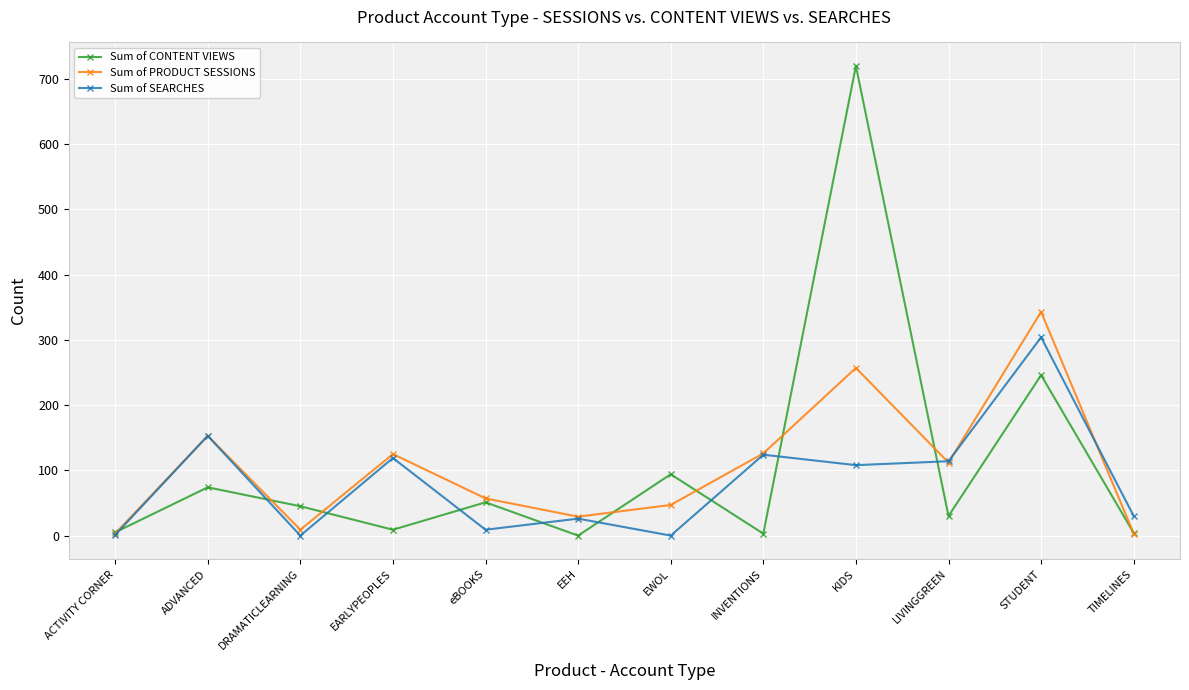

True or false: Sum of SEARCHES and Sum of PRODUCT SESSIONS intersect in this chart.

True